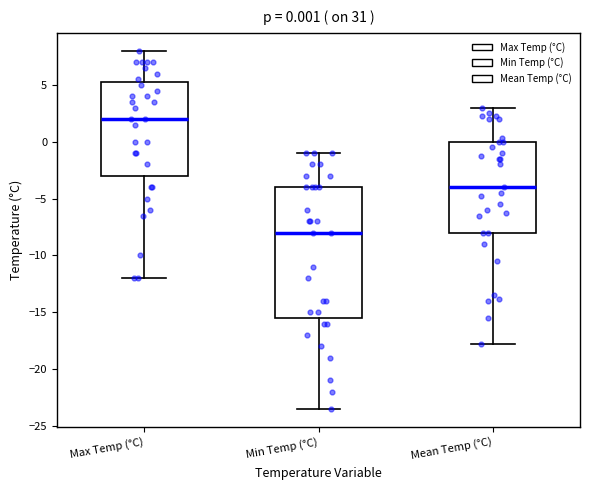

Comparing the boxes themselves (not the whiskers), which one is the tallest?

Min Temp (°C)